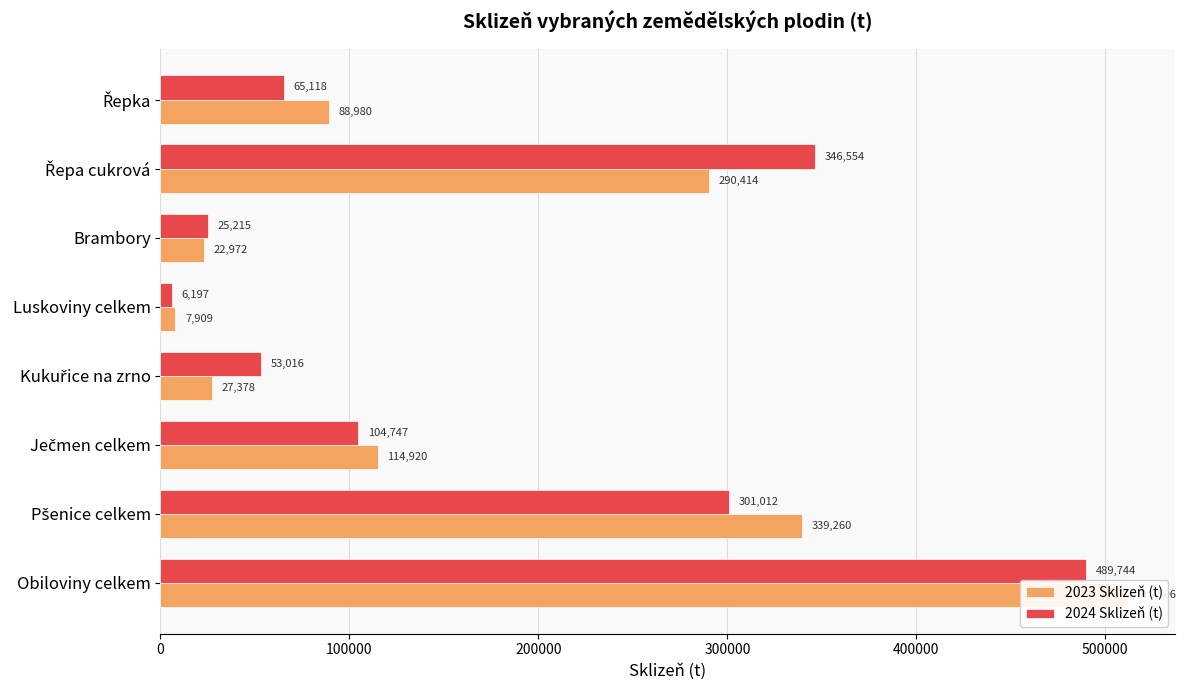

How many values in the 2024 Sklizeň (t) series exceed 104746?

4